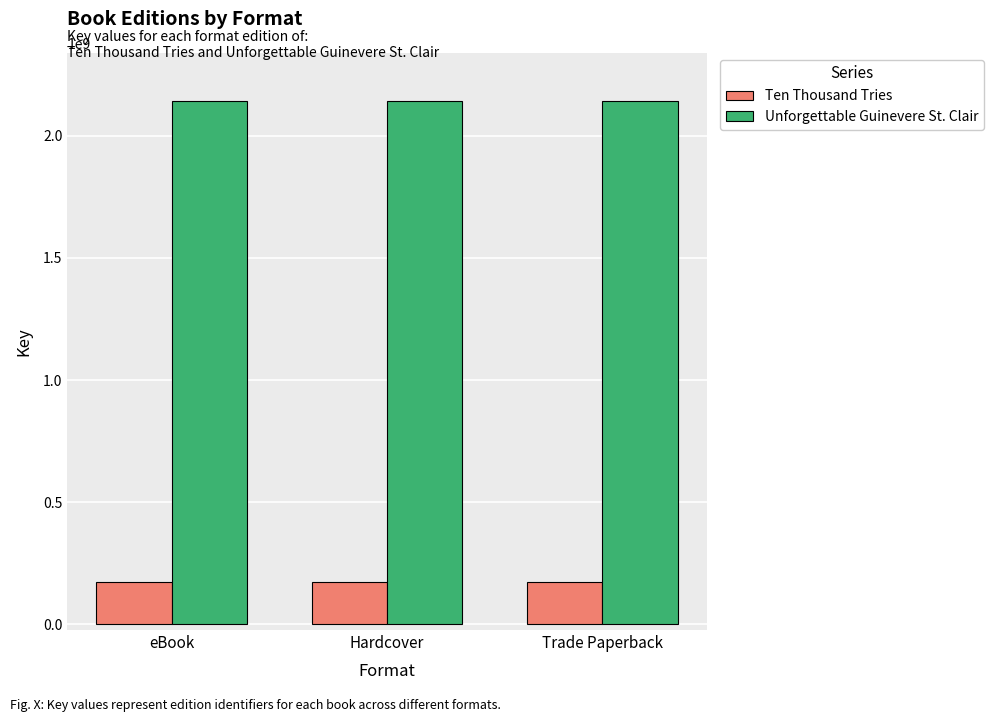

How many groups of bars are there?

3